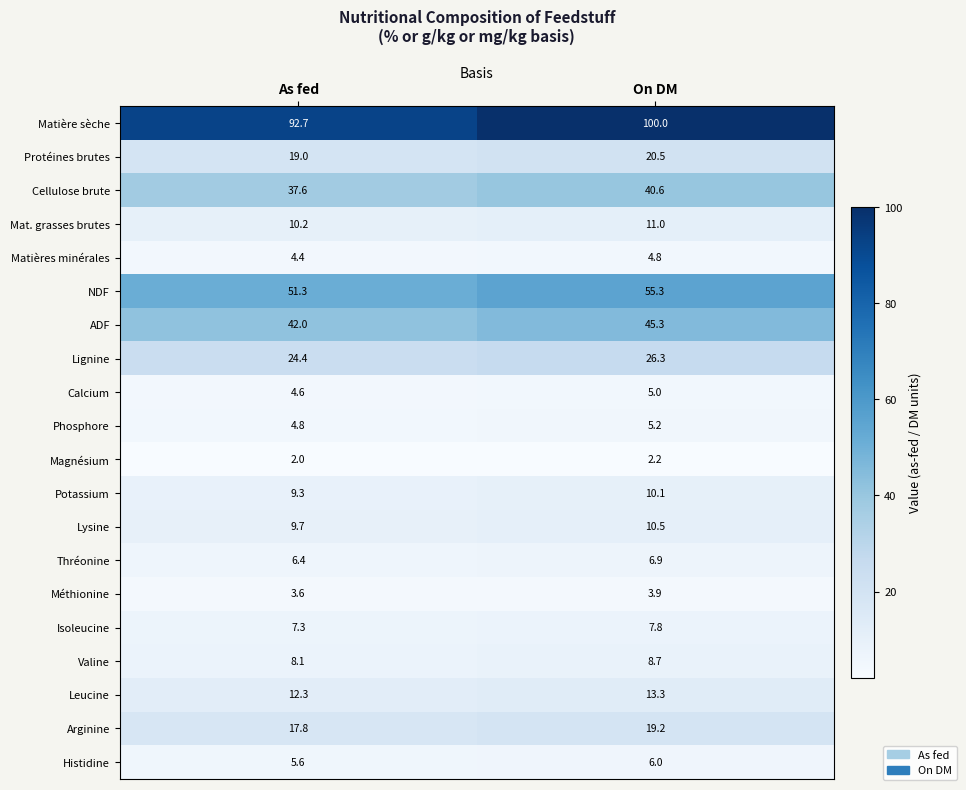

What is the difference between the Phosphore values at As fed and On DM?

0.4